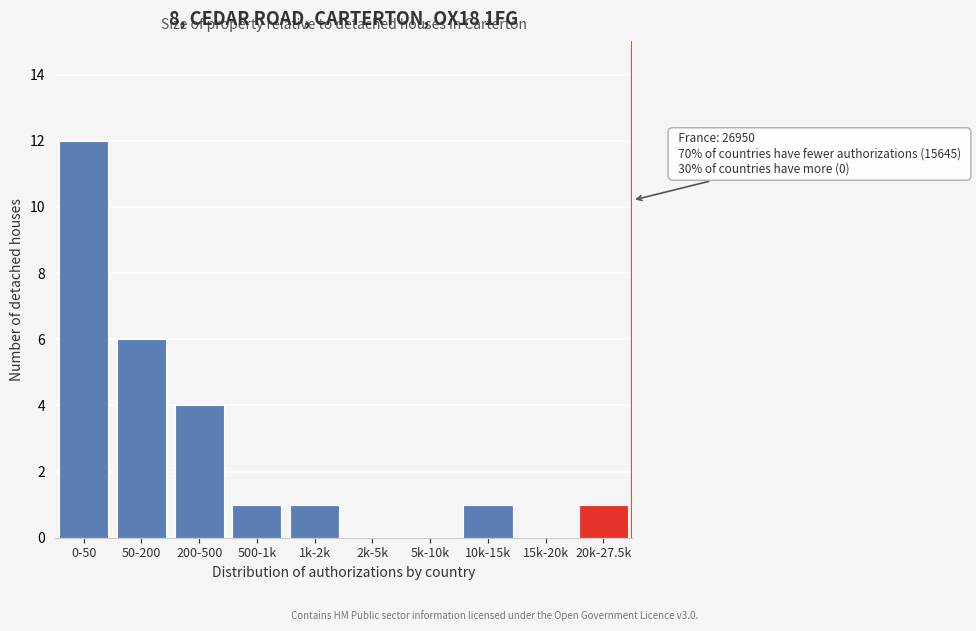

Reading right to left, list all the values displayed in this chart.

20k-27.5k=1	15k-20k=0	10k-15k=1	5k-10k=0	2k-5k=0	1k-2k=1	500-1k=1	200-500=4	50-200=6	0-50=12